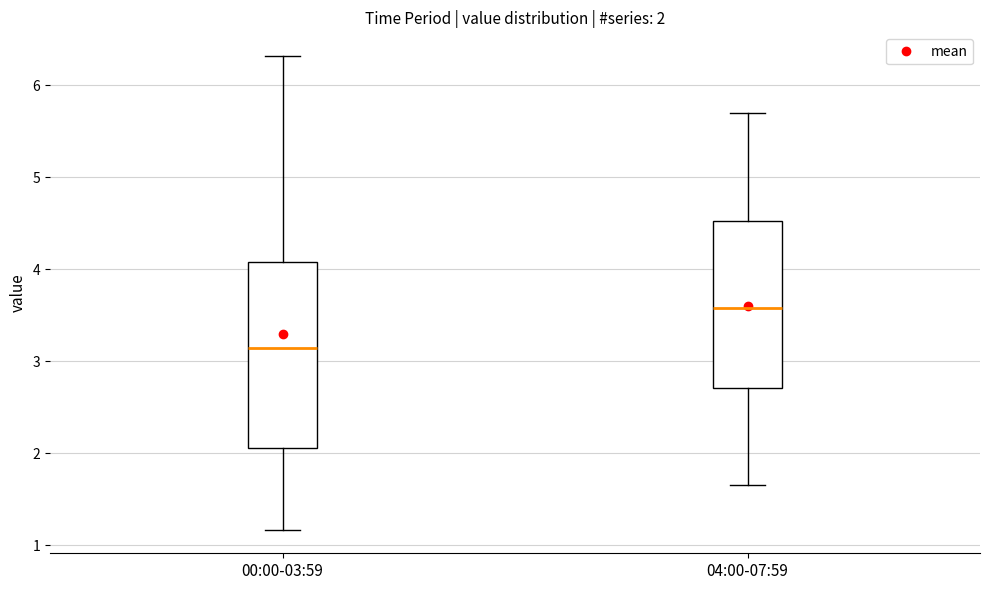

Which box has the highest median line?

04:00-07:59